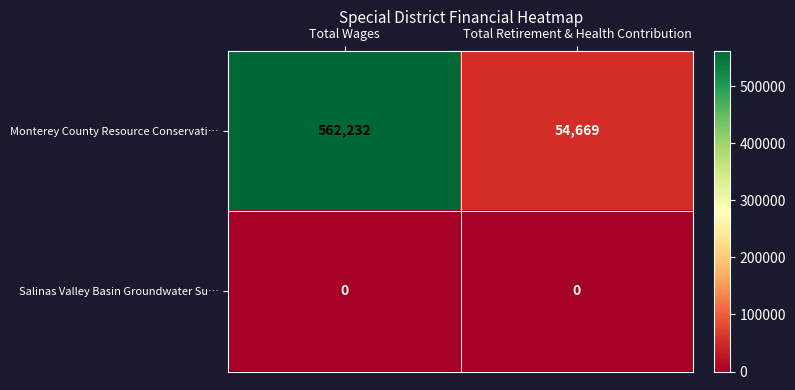

What is the difference between the highest and lowest values at Total Wages?

562232